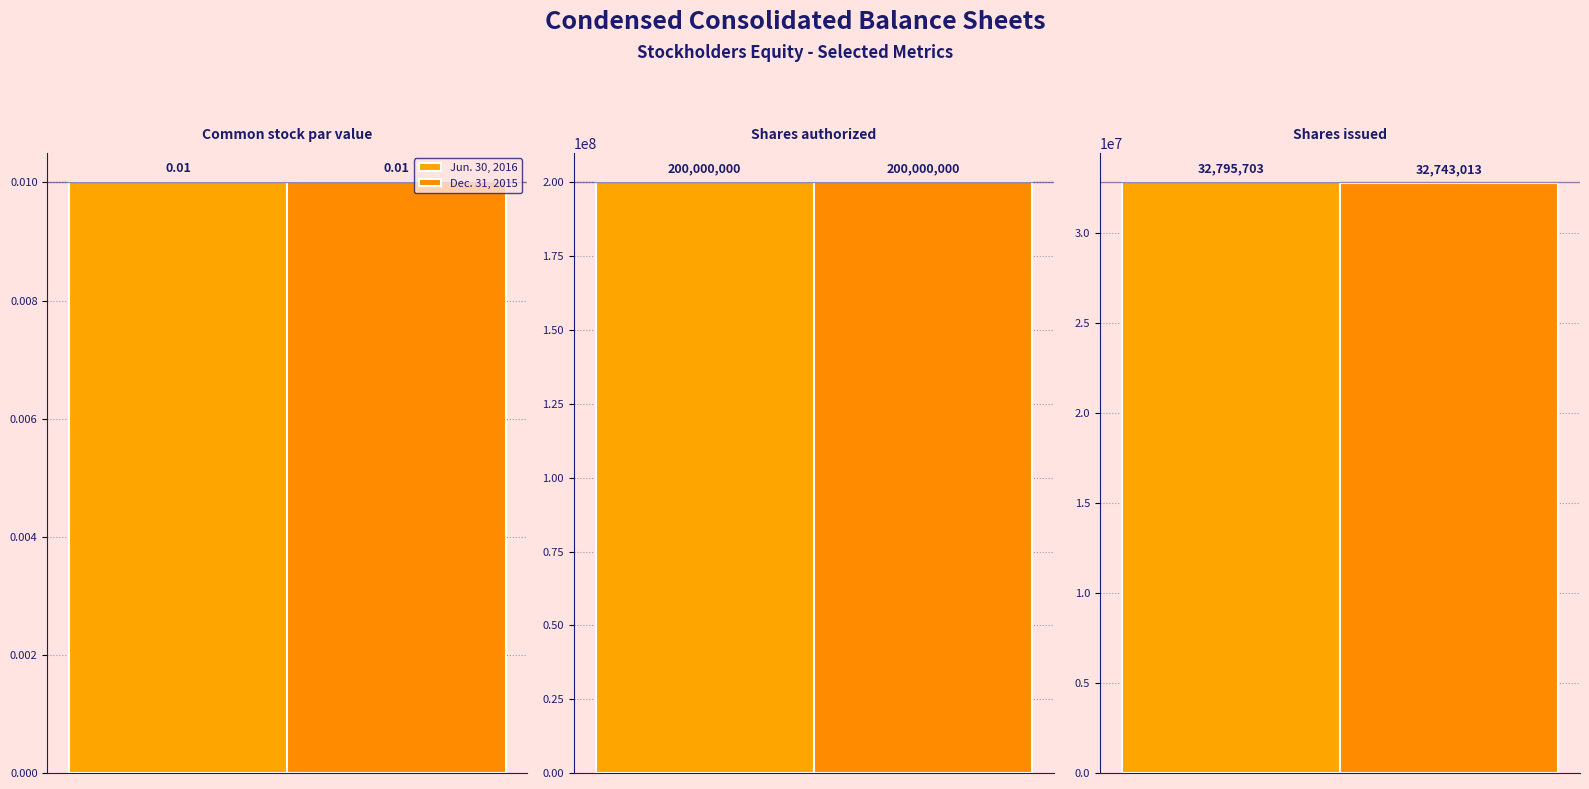

The Dec. 31, 2015 series shows 0.0 at Common stock par value. True or false?

True